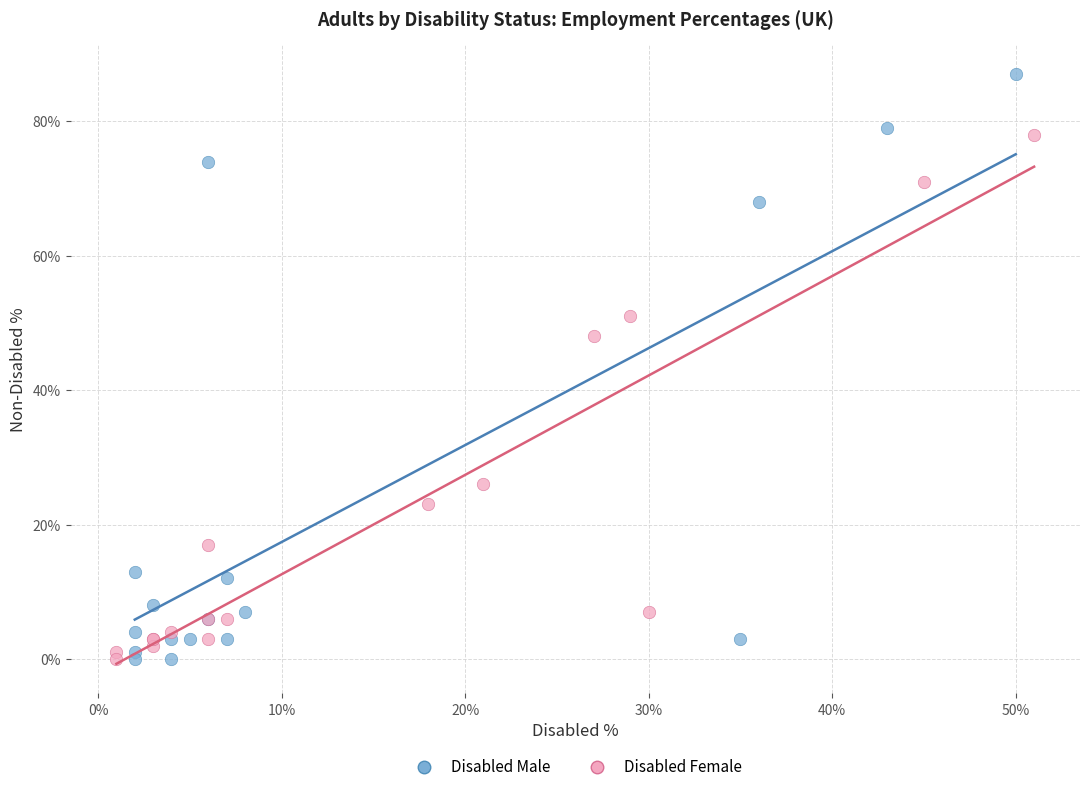

Which series has the widest spread of Y values?

Disabled Male